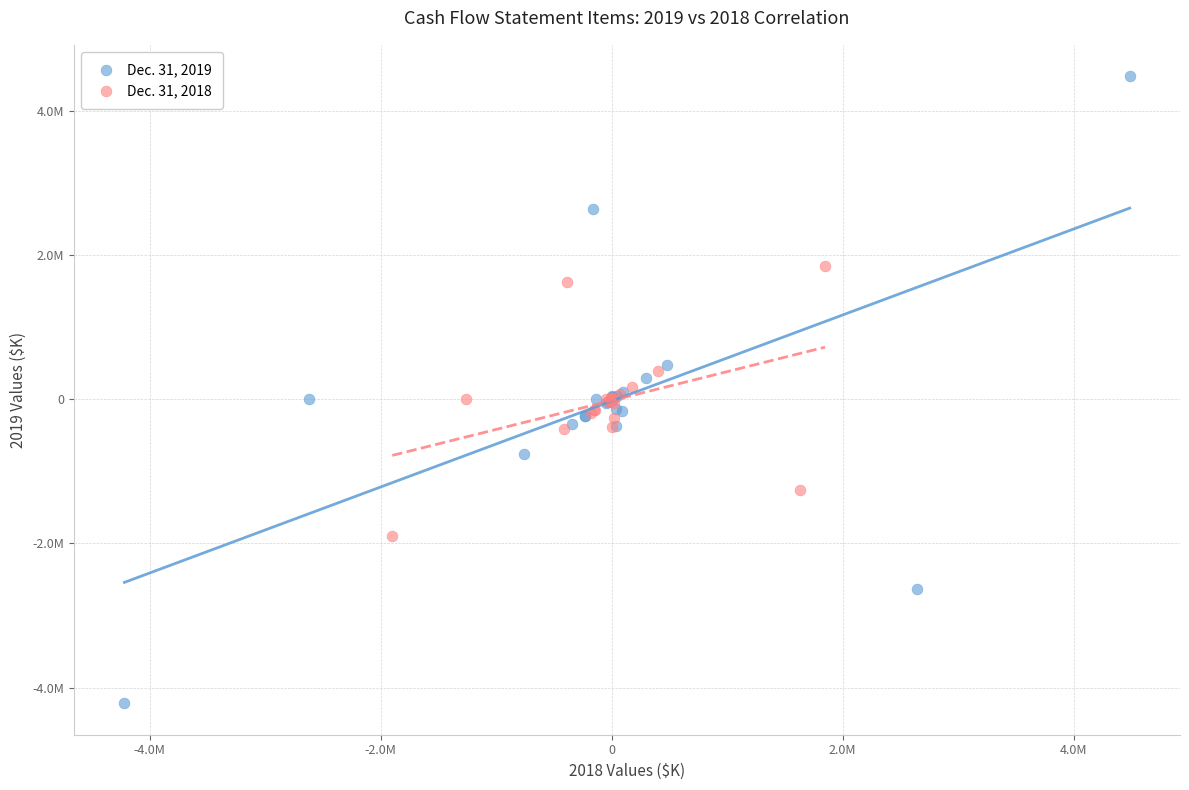

What are all the series names shown in the legend?

Dec. 31, 2019, Dec. 31, 2018